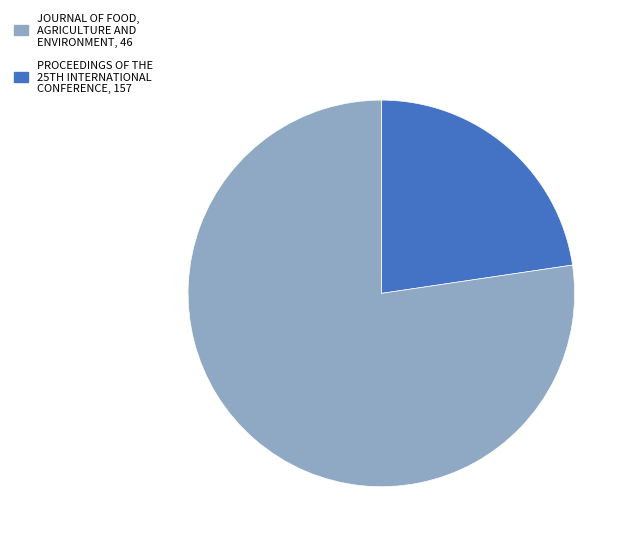

To the nearest percent, what percentage of the pie is Journal of Food, Agriculture and Environment?

23%